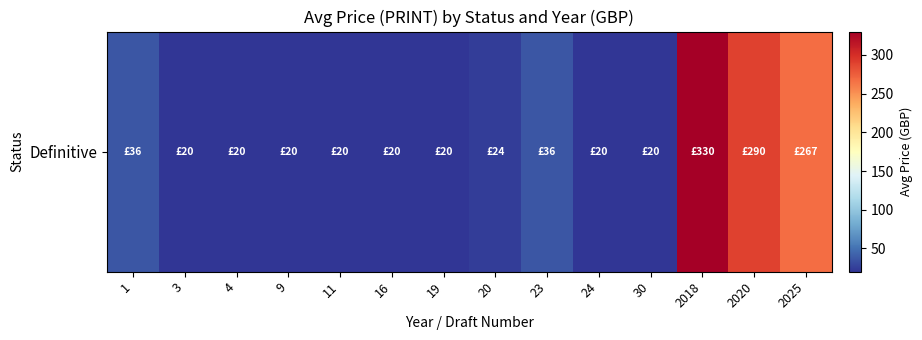

What is the difference between the values at 20 and 19?

4.0